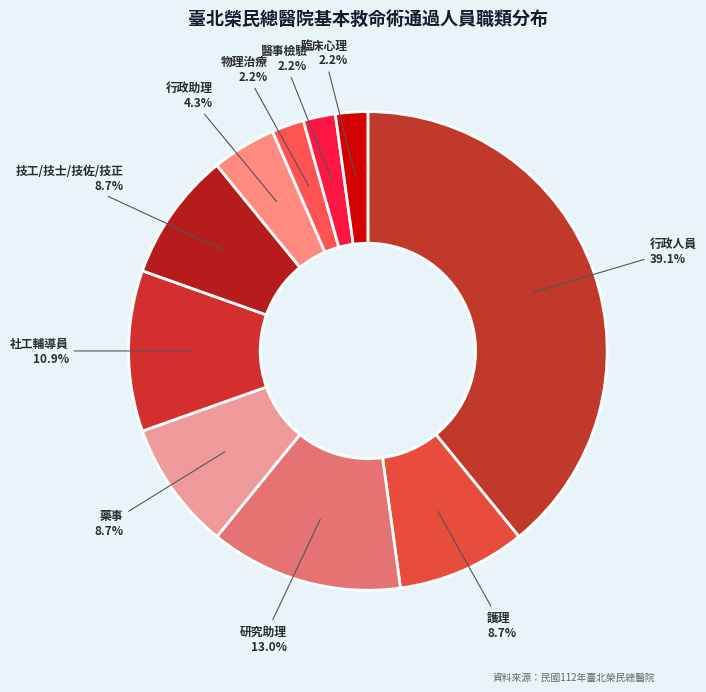

Approximately how many times larger is the value at 社工輔導員 compared to 物理治療?

5.0